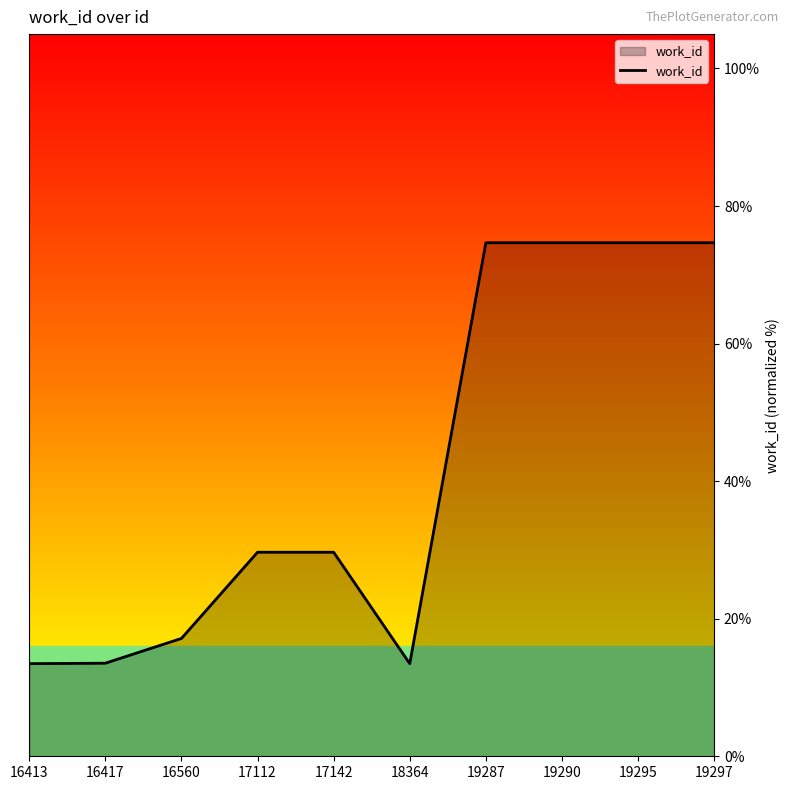

What is the sum of all values?

415.6